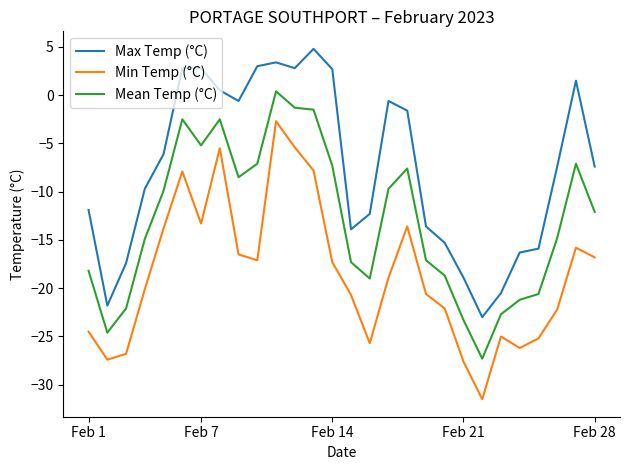

What is the greatest value displayed?

4.8